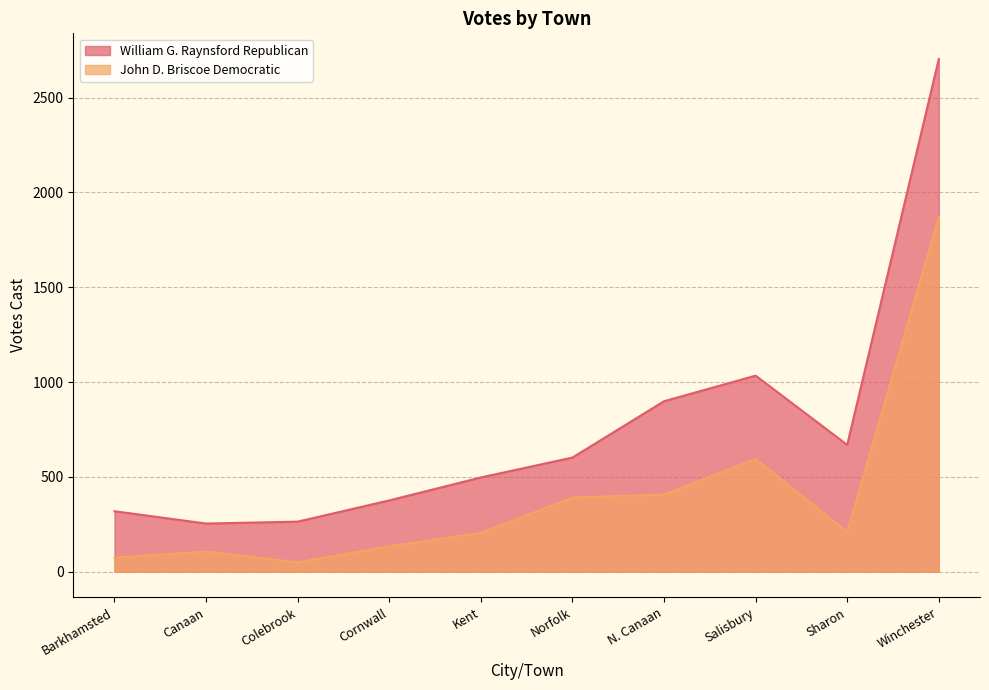

Reading left to right, extract all data points from this chart.

William G. Raynsford Republican: 319	254	264	376	497	602	899	1034	669	2704
John D. Briscoe Democratic: 74	106	50	134	205	391	407	595	210	1872